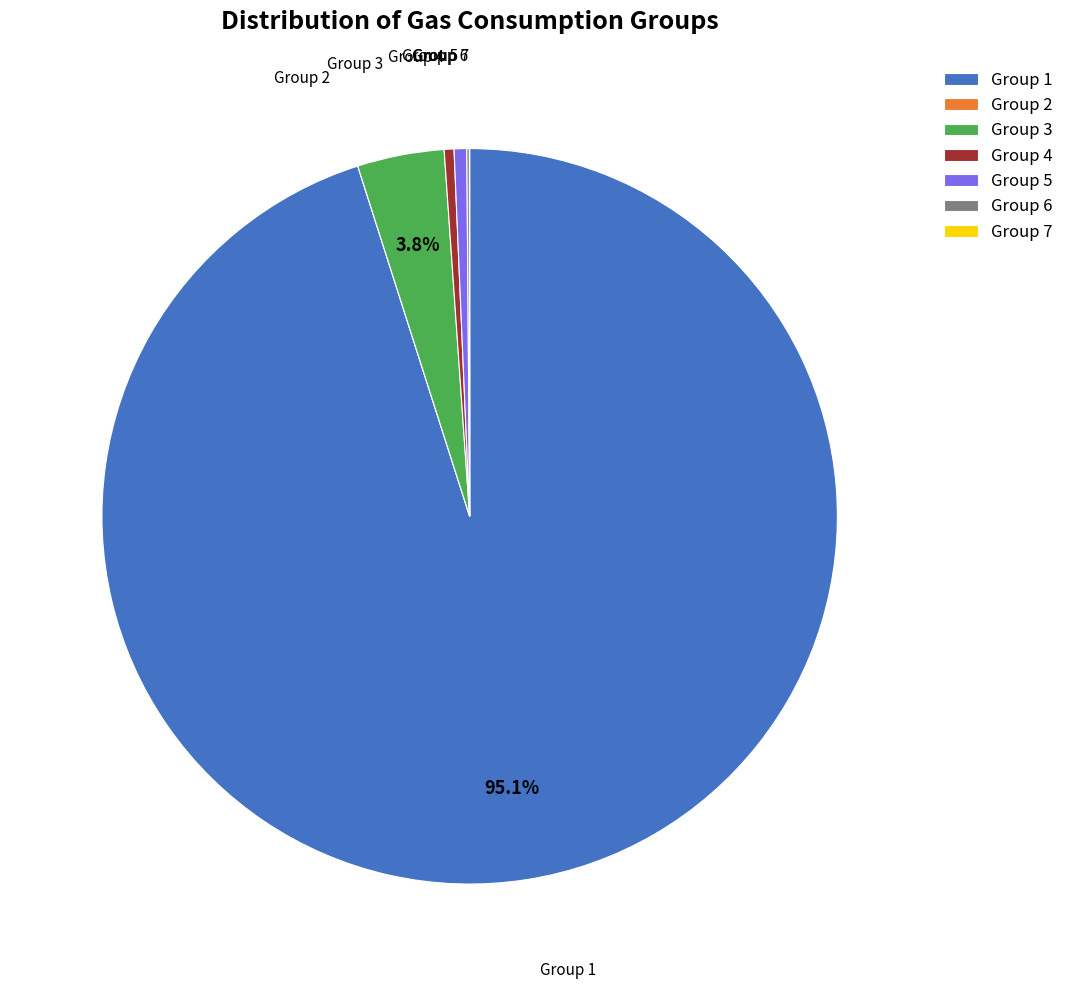

What is the largest slice in the pie chart?

Group 1